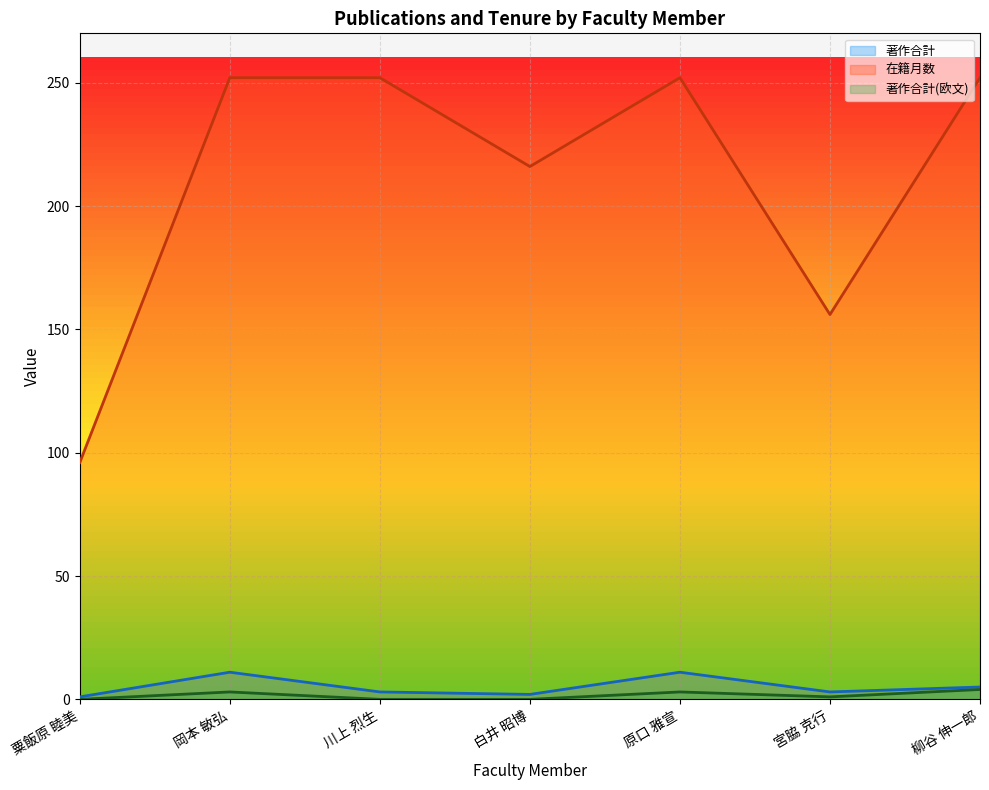

Which series has the largest total across all categories?

在籍月数